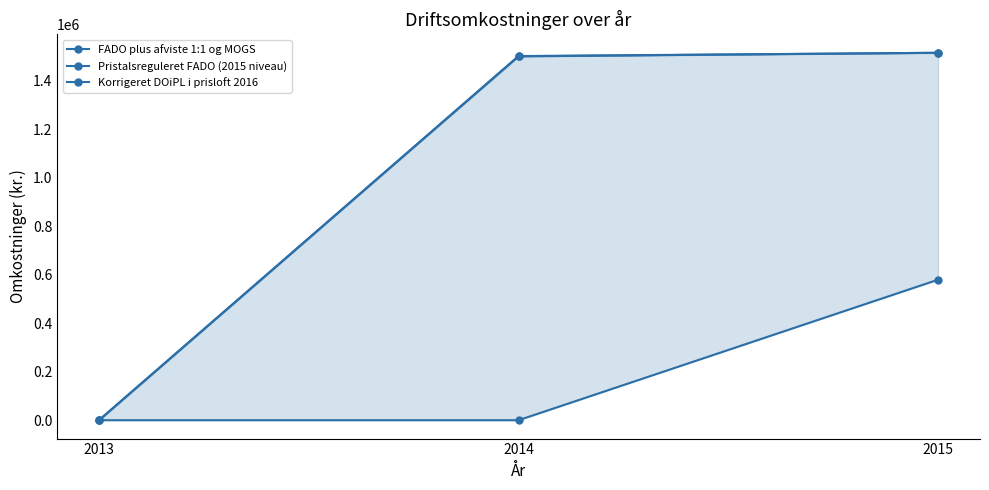

What are all the series names shown in the legend?

FADO plus afviste 1:1 og MOGS, Pristalsreguleret FADO (2015 niveau), Korrigeret DOiPL i prisloft 2016